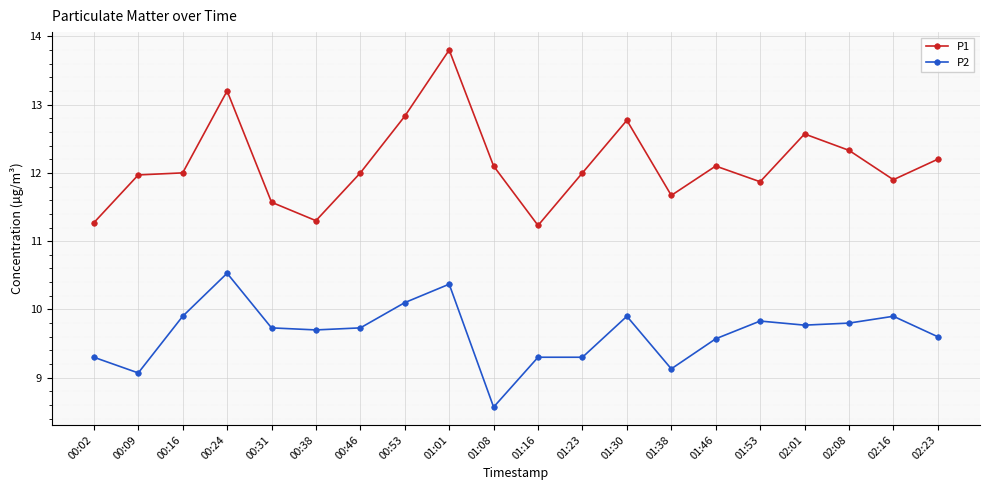

List the series in order of their peak value, lowest first.

P2, P1